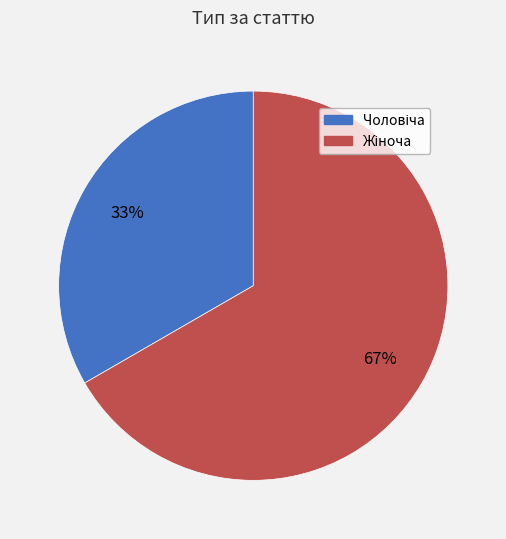

Is there a majority slice in this chart?

Yes